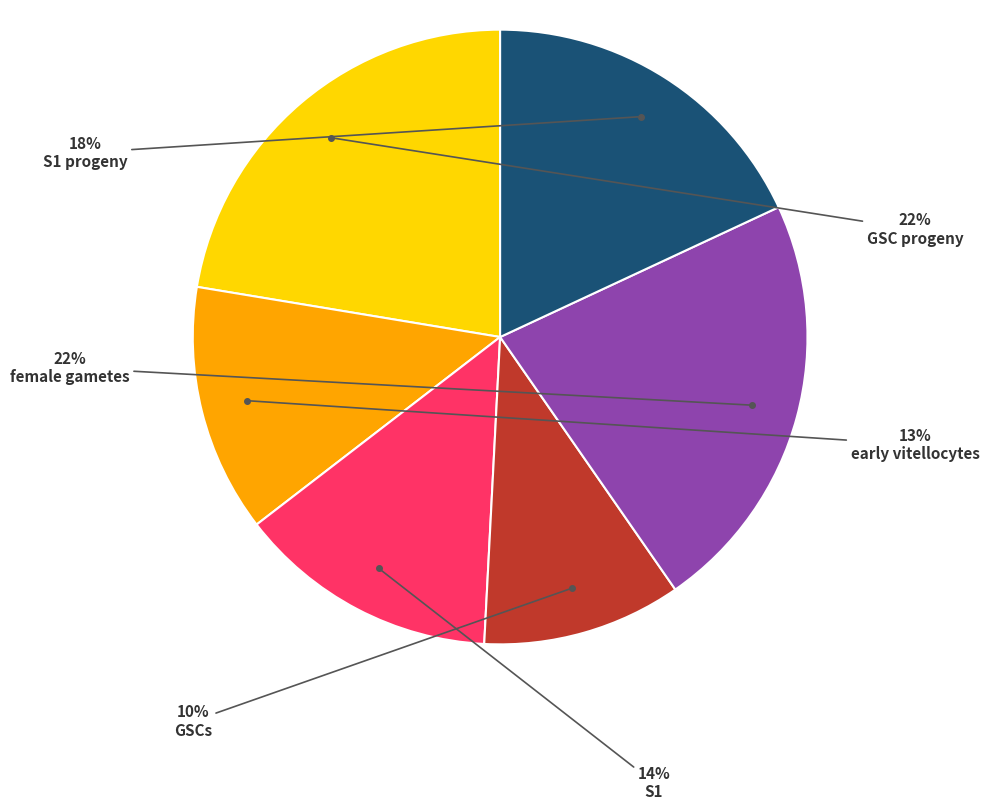

Is there any slice that represents more than half of the pie?

No